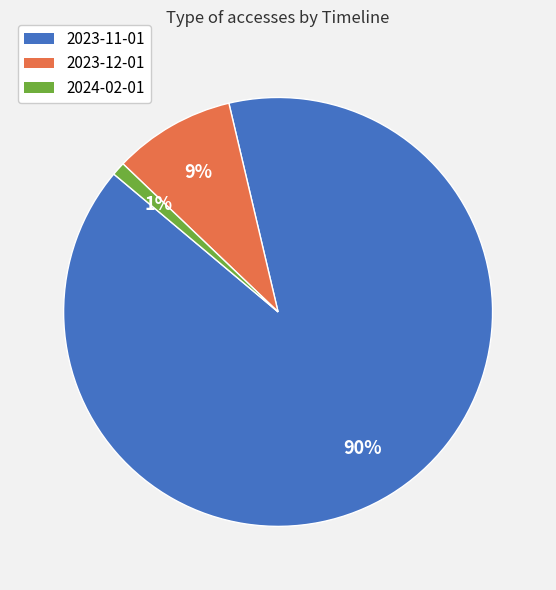

How many segments does this pie chart have?

3